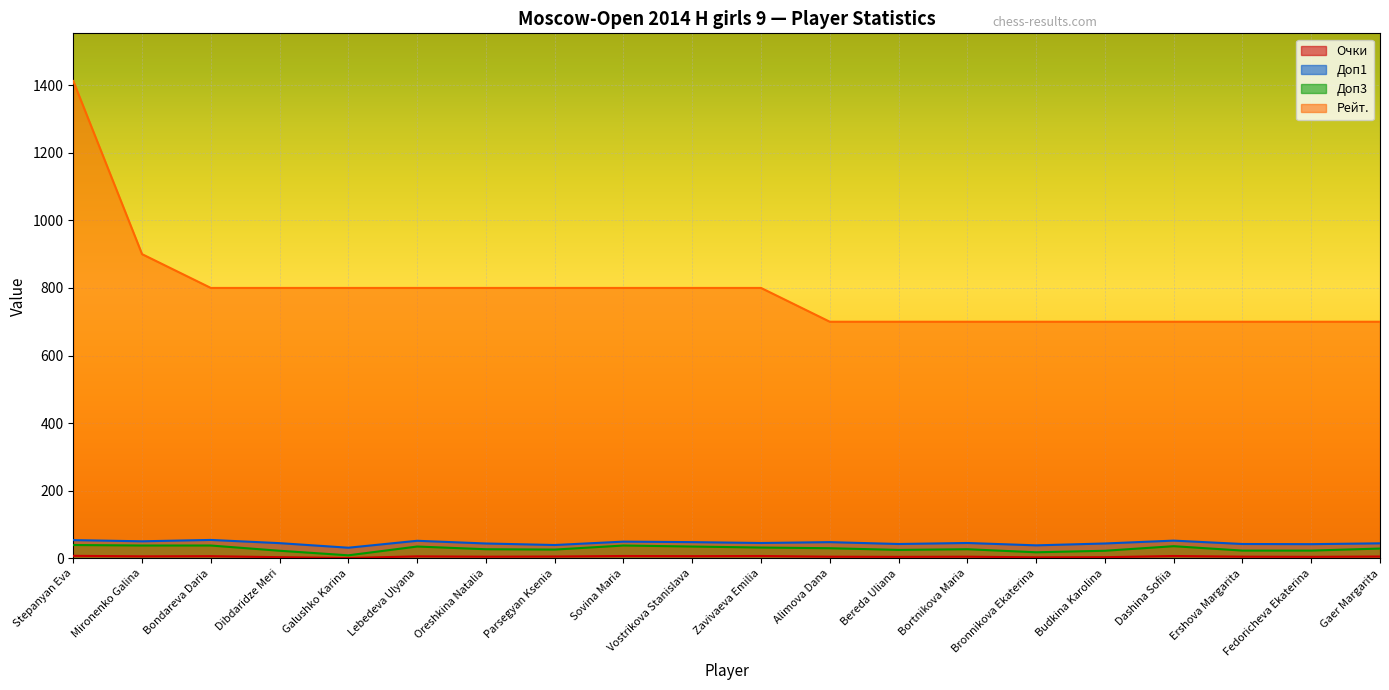

At Bereda Uliana, list the series in order from largest to smallest.

Рейт., Доп1, Доп3, Очки